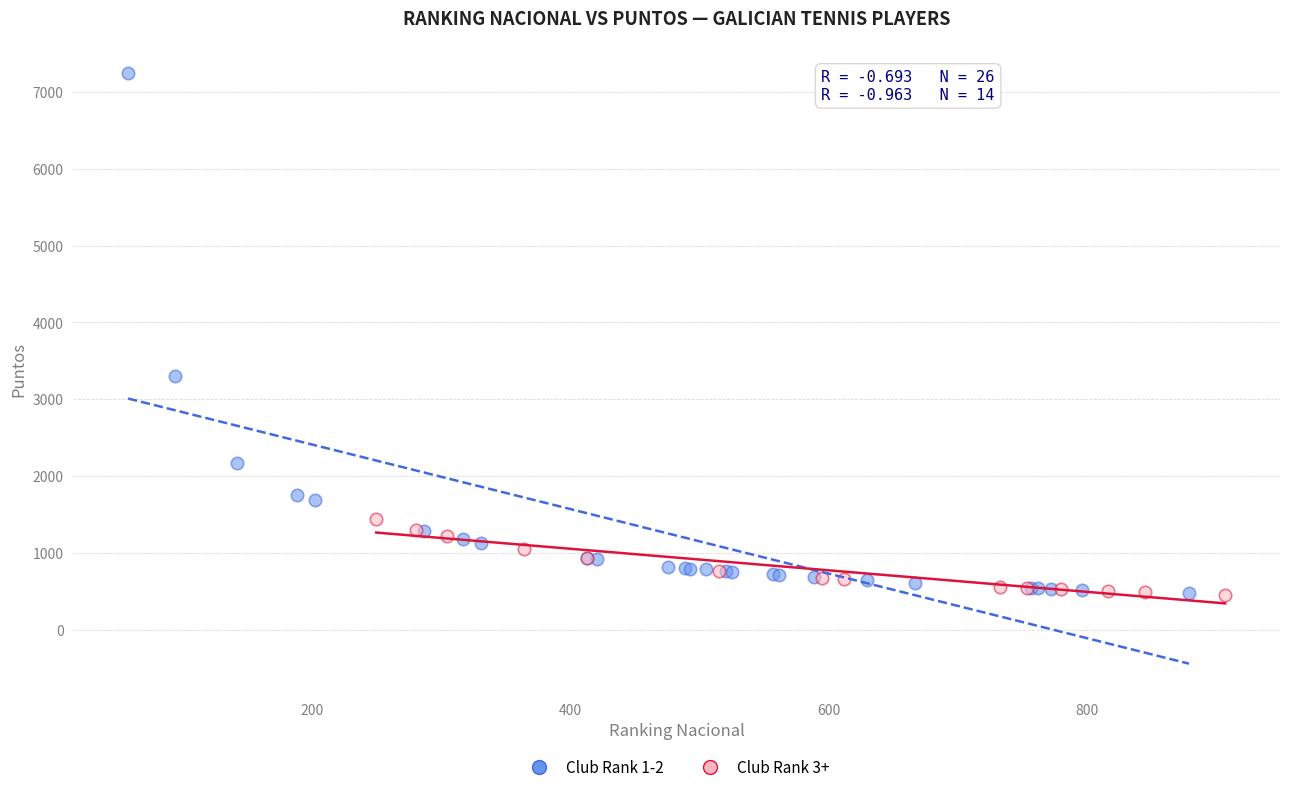

Which series has the widest spread of Y values?

Club Rank 1-2